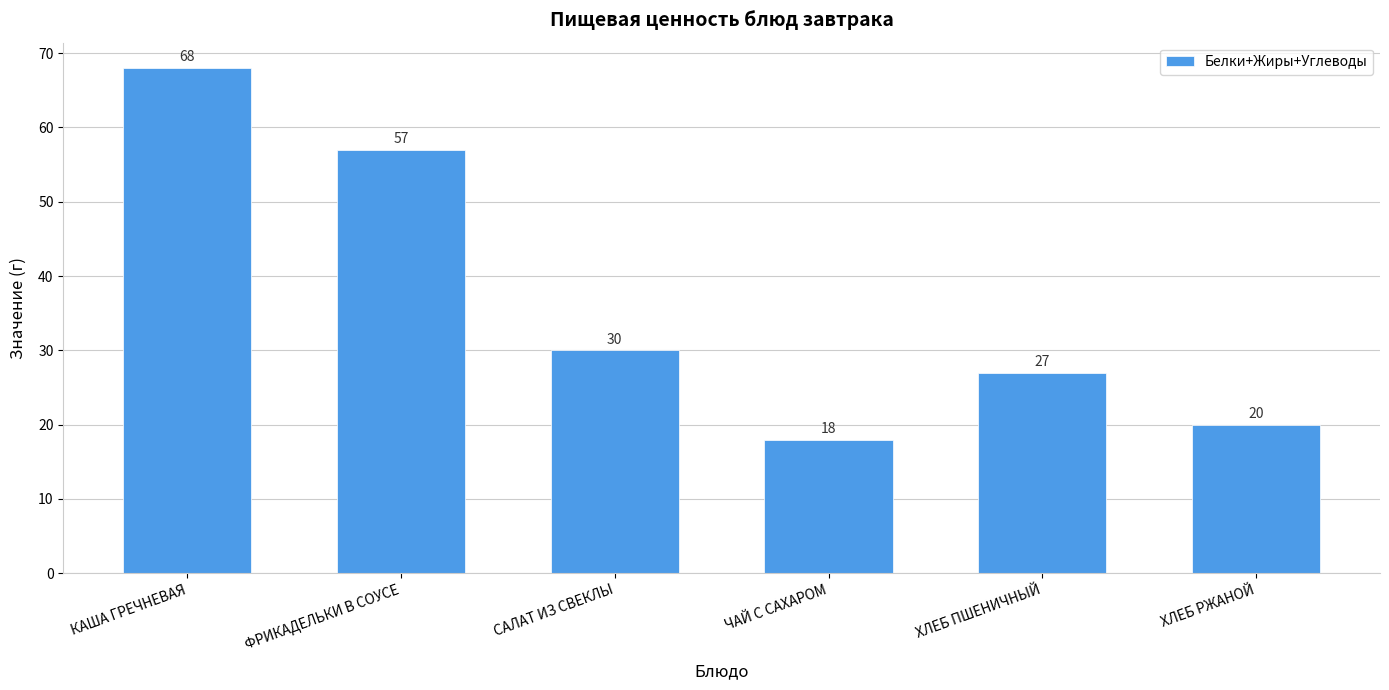

What is the change in value from КАША ГРЕЧНЕВАЯ to ХЛЕБ РЖАНОЙ?

-48